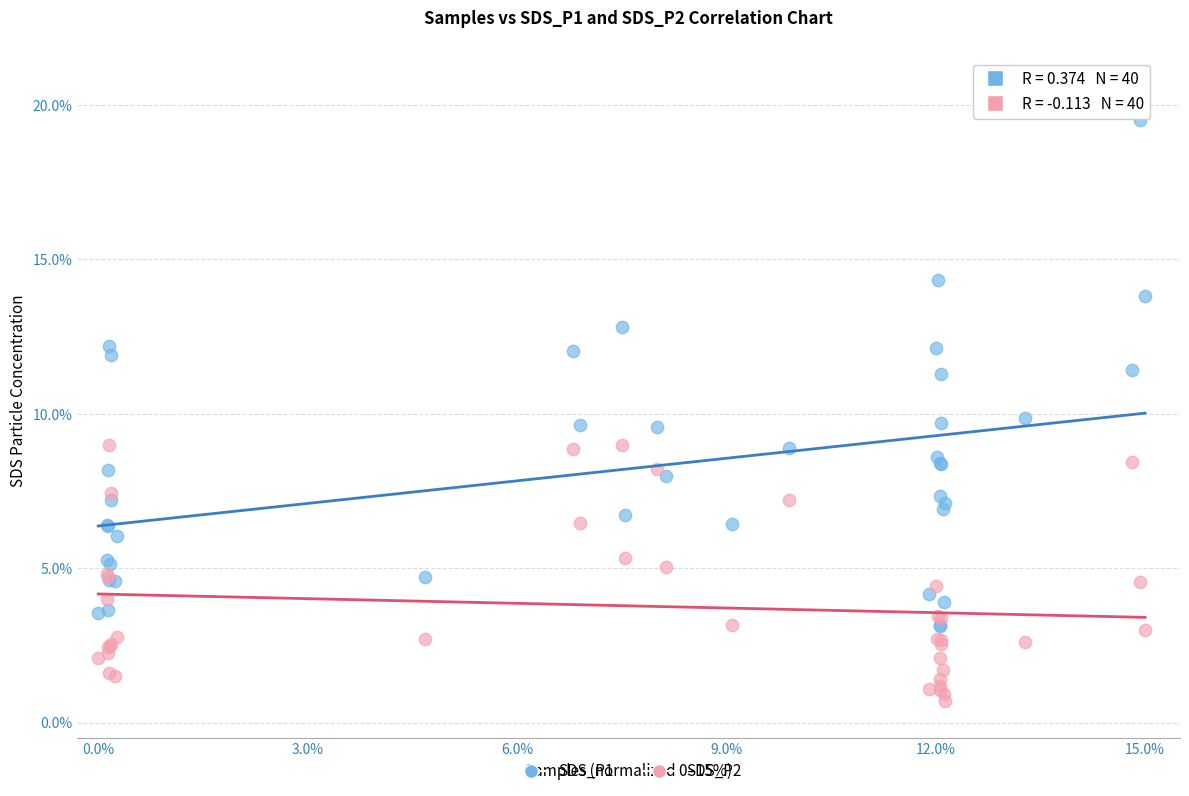

What are all the series names shown in the legend?

SDS_P1, SDS_P2